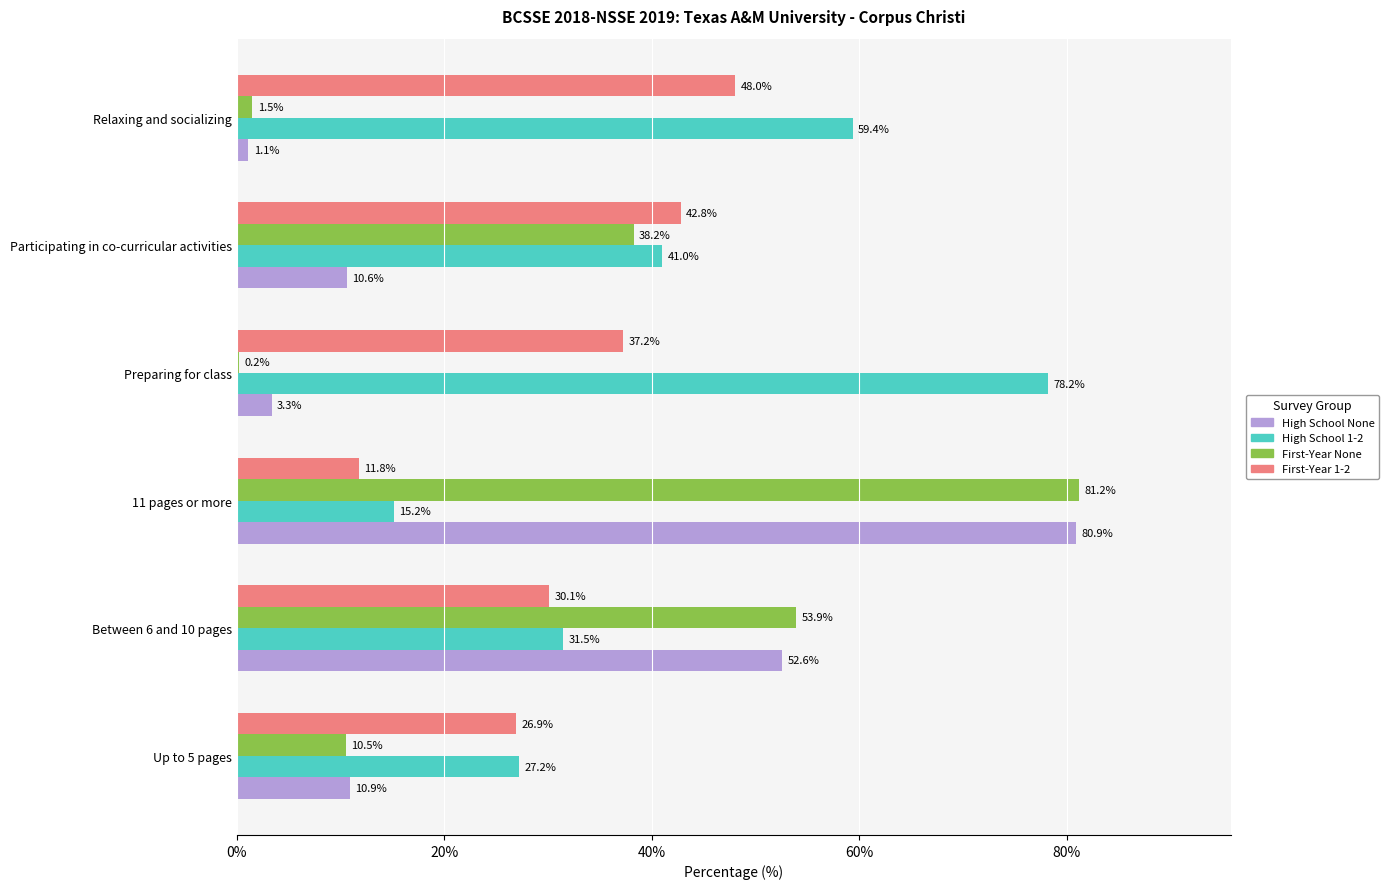

Which series changed the most between 11 pages or more and Participating in co-curricular activities?

High School None